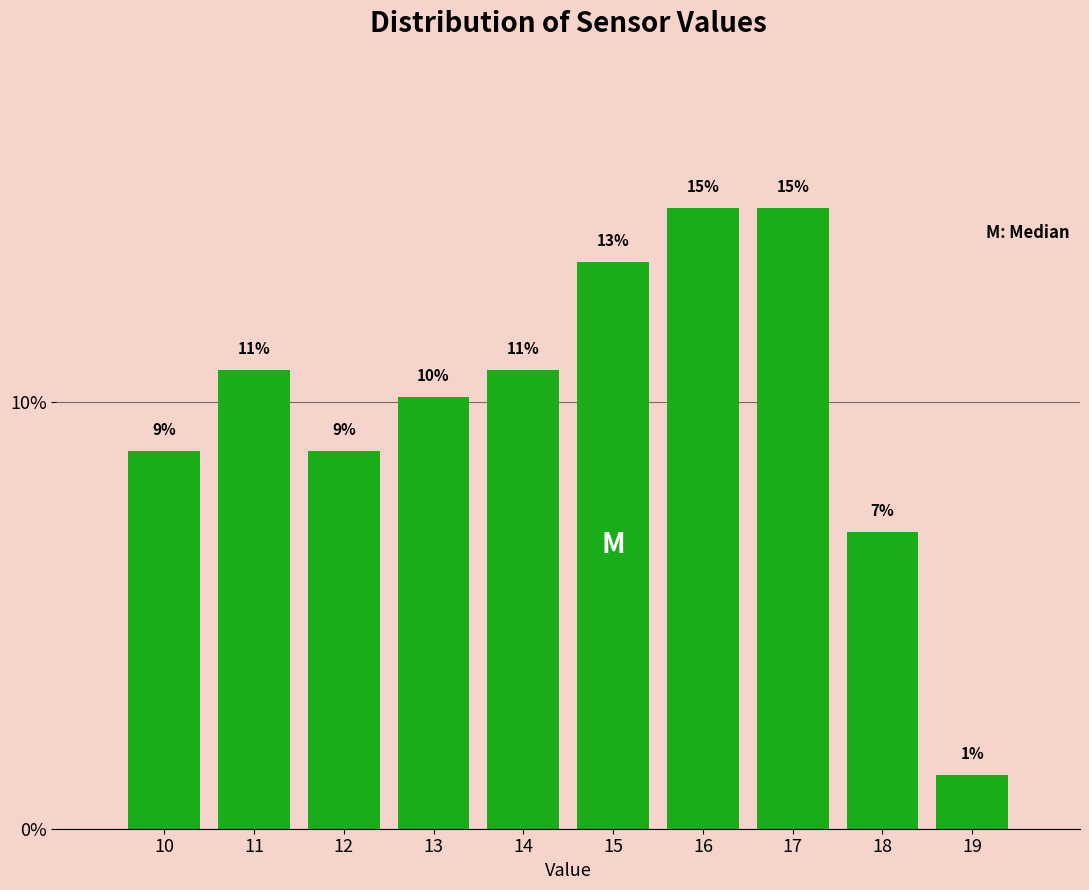

How many bars are there in total?

10